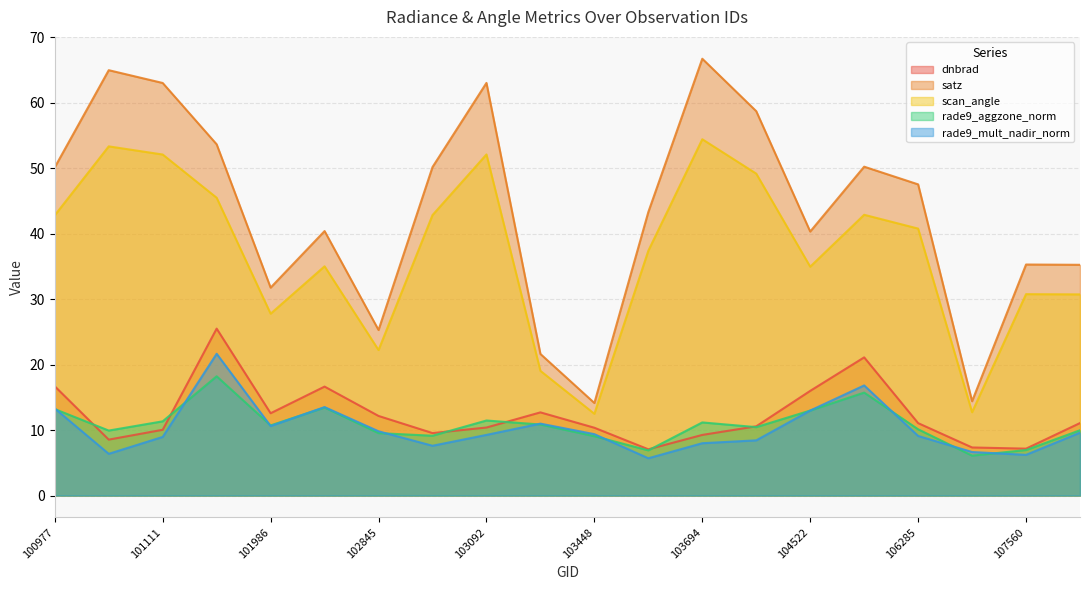

What is the maximum value shown in the chart?

66.7